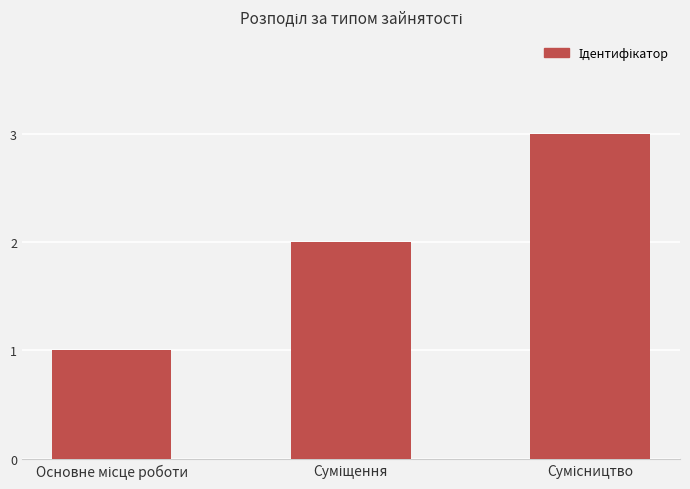

What is the maximum value shown in the chart?

3